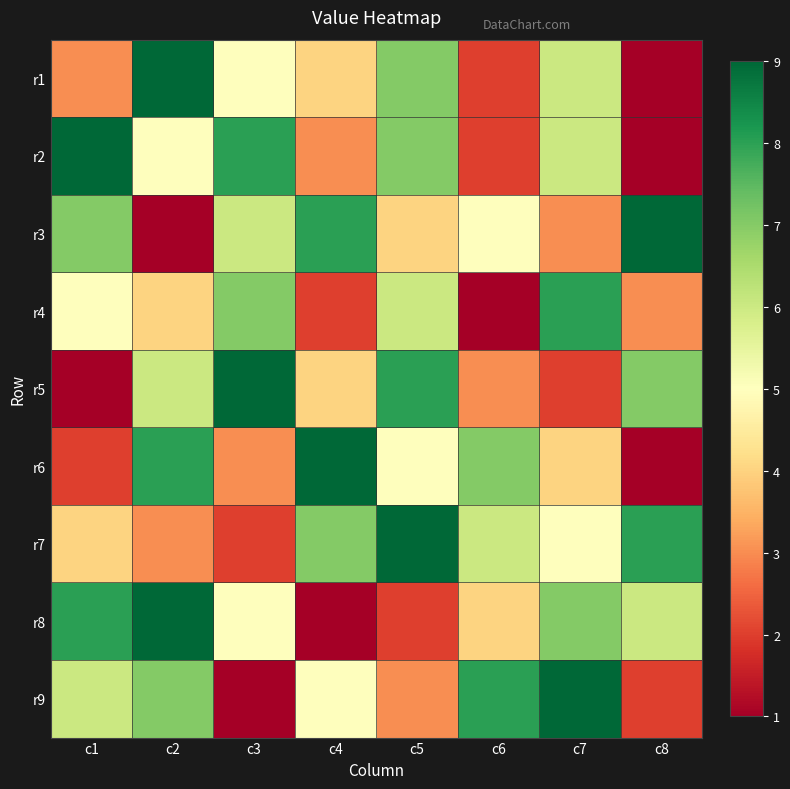

How many series are shown in this chart?

9